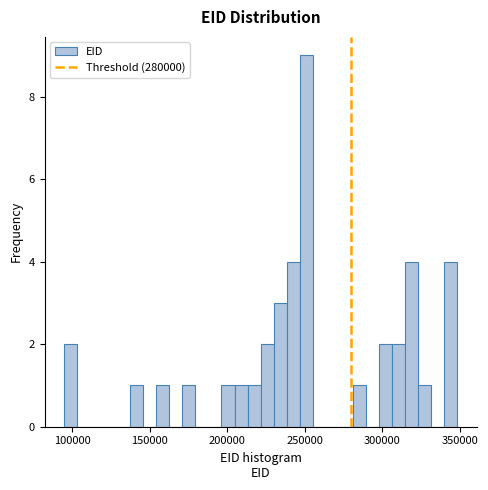

Around what value on the x-axis is the tallest bar? Give the approximate position of its centre, as read against the axis.

250000